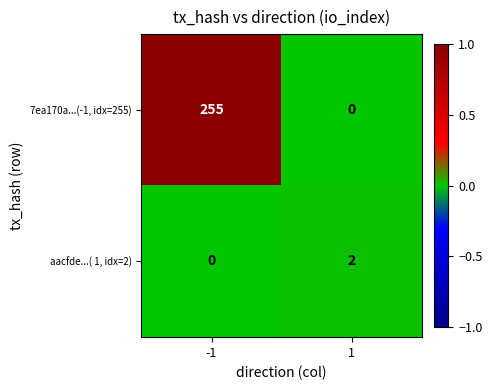

Reading left to right, what are all the values shown in this chart?

7ea170a...(-1, idx=255): -1=255	1=0
aacfde...( 1, idx=2): -1=0	1=2